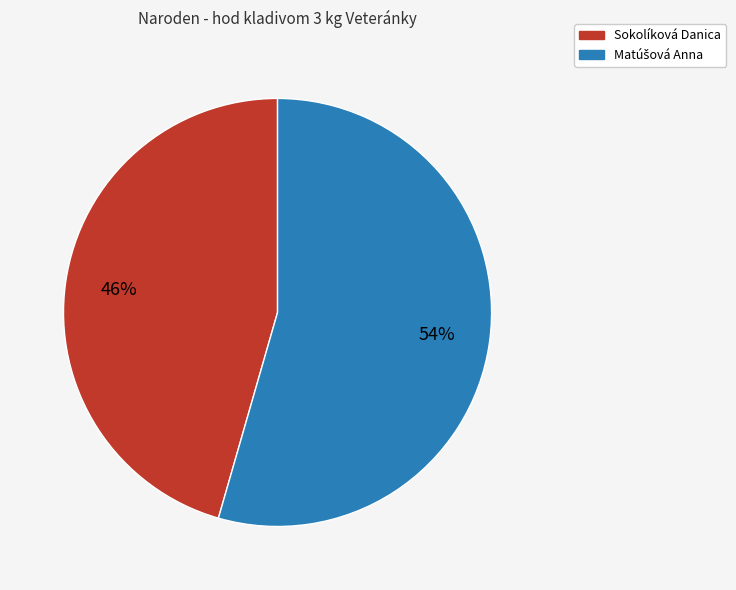

To the nearest percent, what percentage of the pie is Sokolíková Danica?

46%